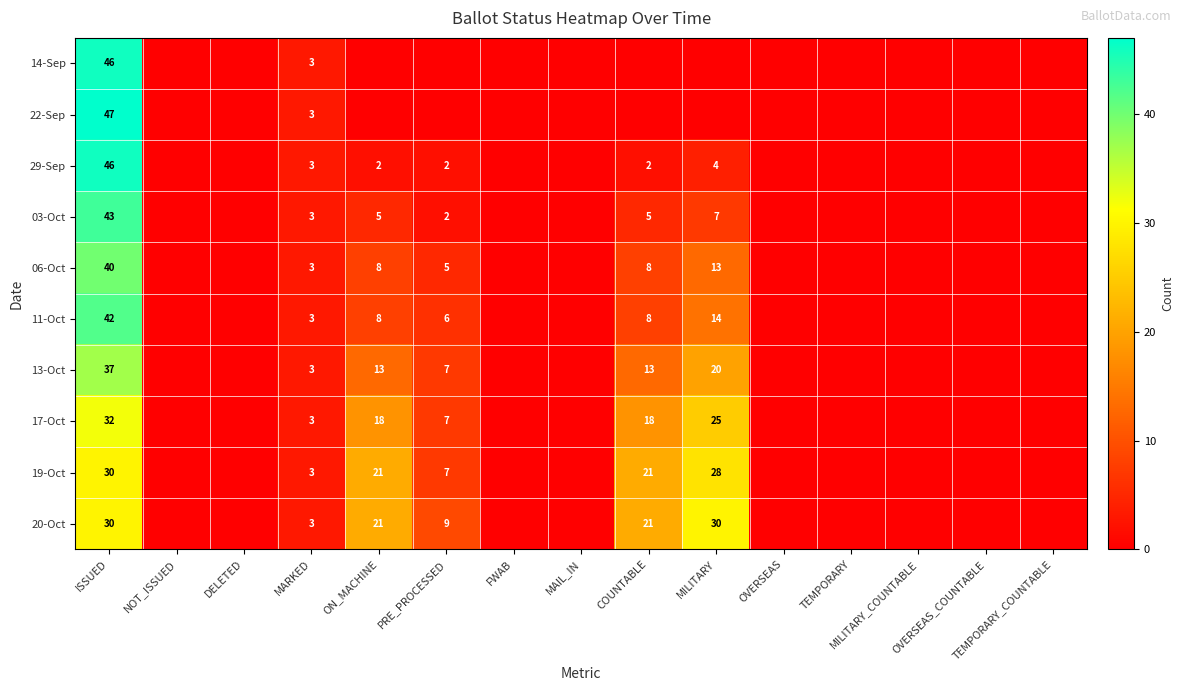

Is it true that 06-Oct equals -23 at FWAB?

False